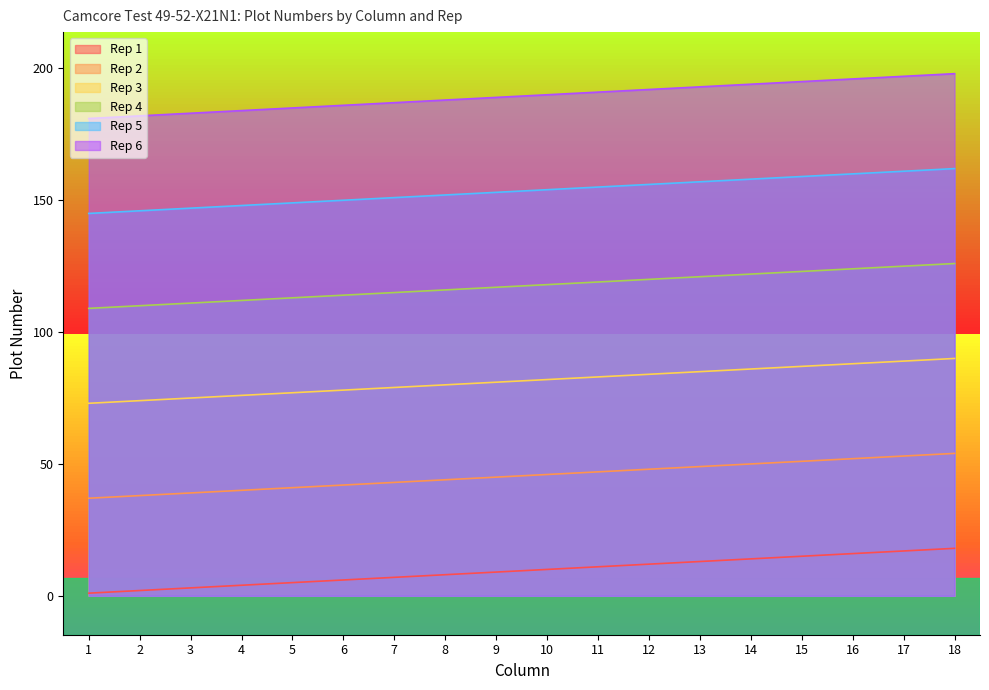

At 4, list the series in order from smallest to largest.

Rep 1, Rep 2, Rep 3, Rep 4, Rep 5, Rep 6